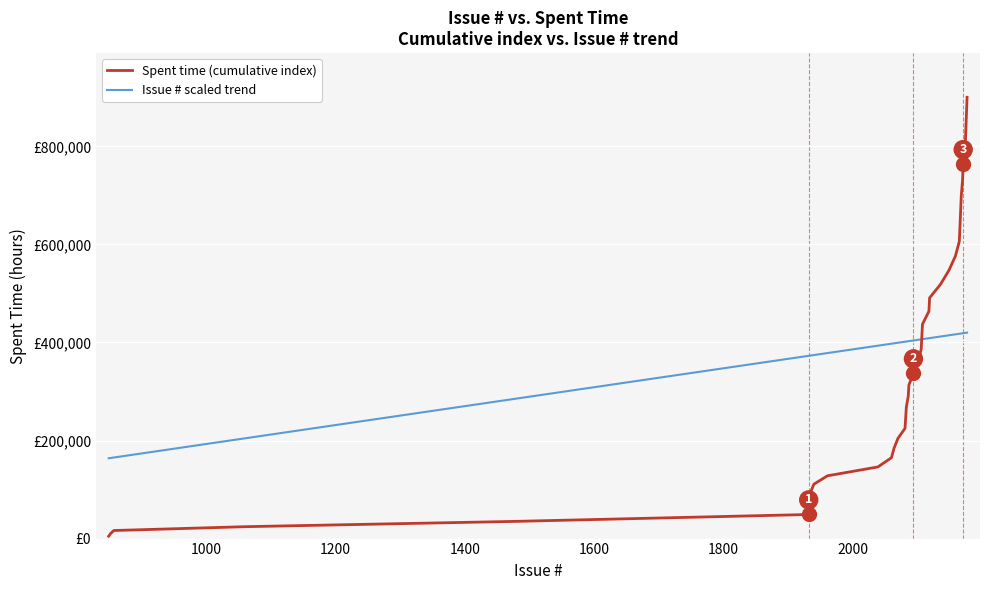

What is the difference between the maximum and minimum values in the Spent time (cumulative index) series?

895111.0